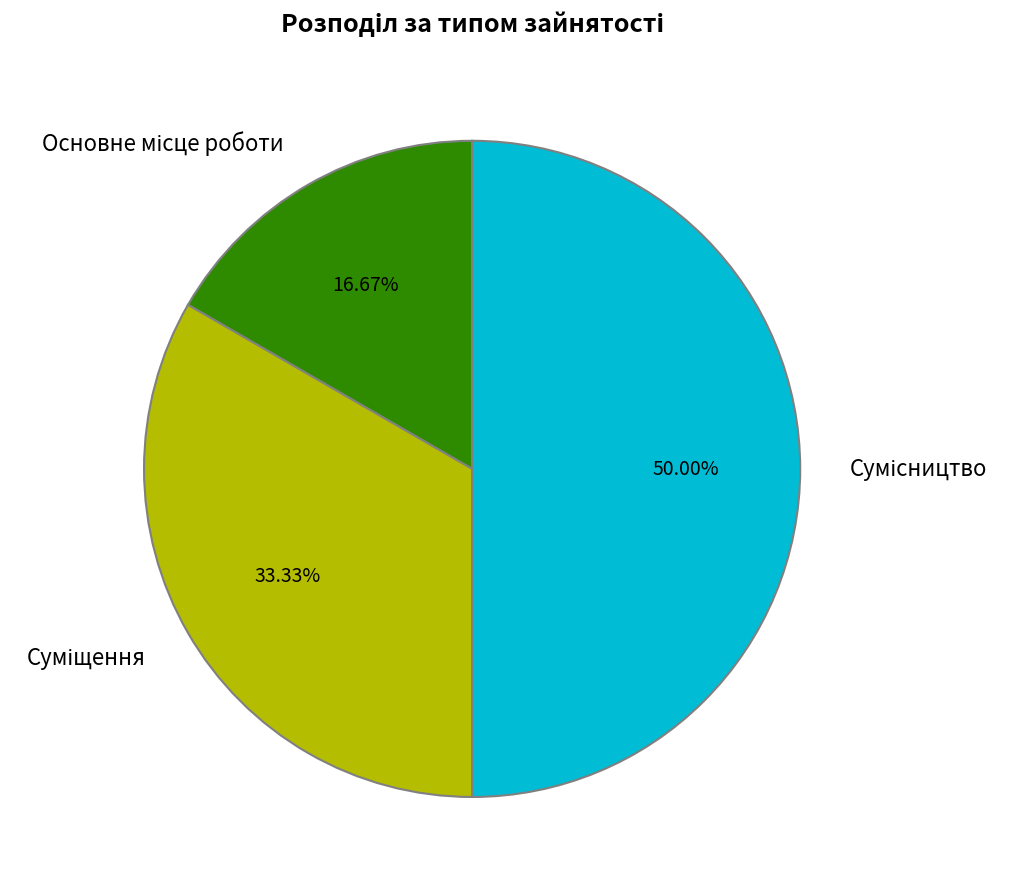

To the nearest percent, what is the combined percentage of Суміщення and Основне місце роботи?

50%